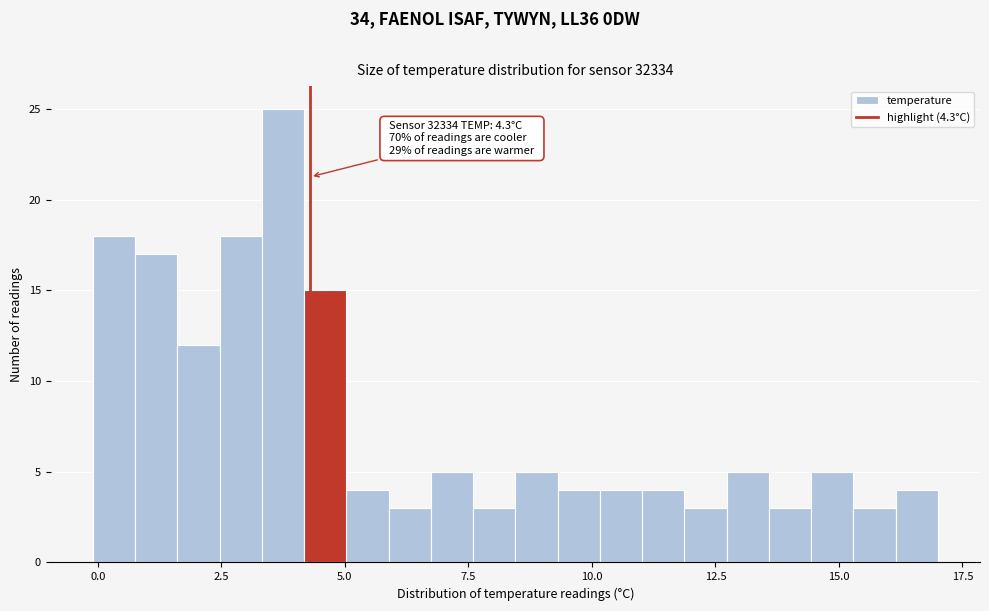

Read against the x-axis, roughly where is the centre of the tallest bar?

3.5